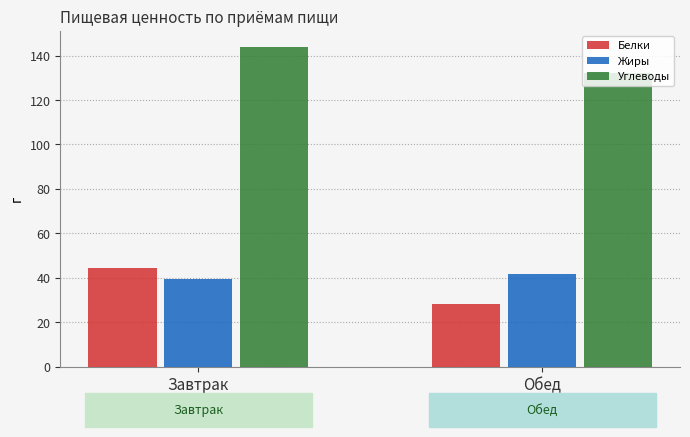

What are all the series names shown in the legend?

Белки, Жиры, Углеводы